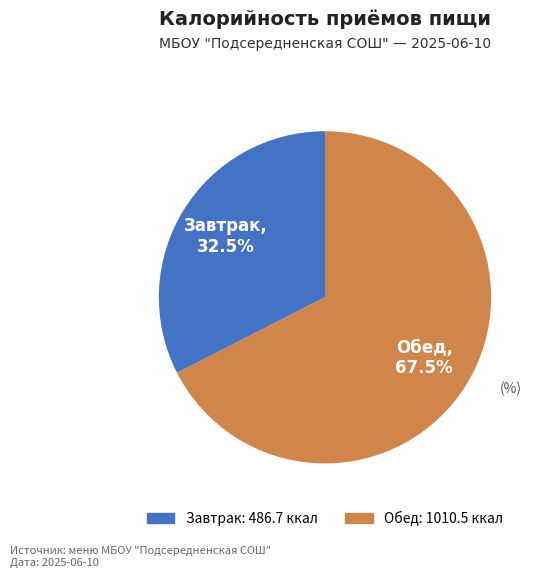

Count the number of slices in the pie.

2